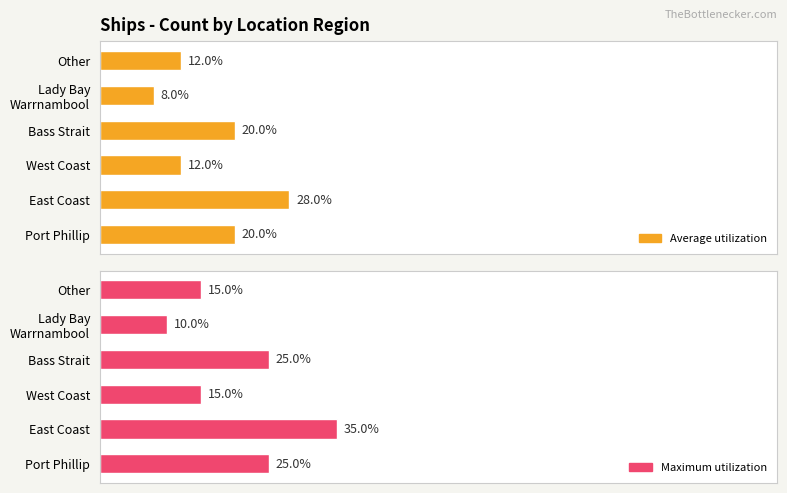

How many groups of bars are there?

6